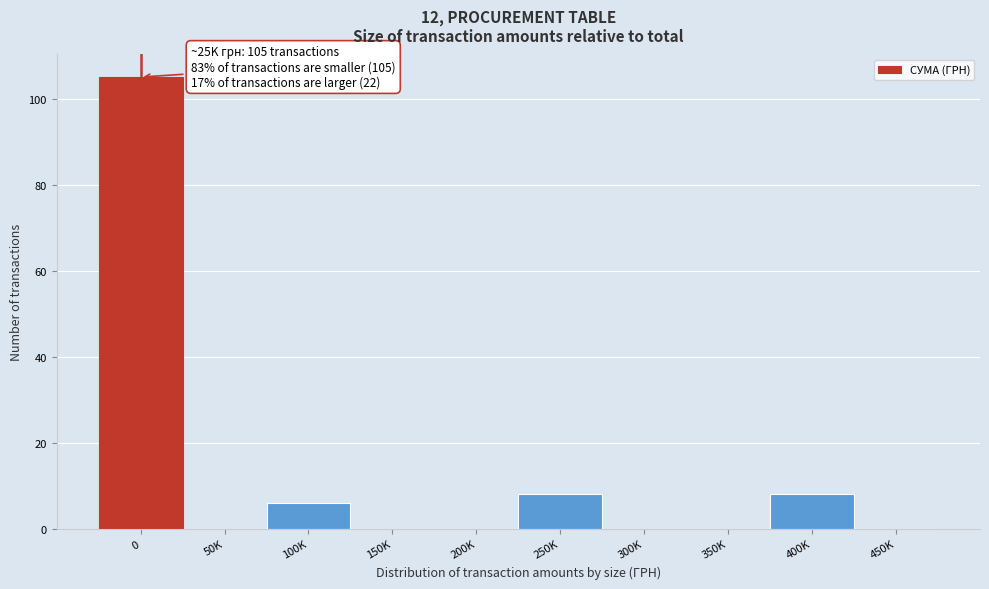

Reading left to right, what are all the values shown in this chart?

0=105	50K=0	100K=6	150K=0	200K=0	250K=8	300K=0	350K=0	400K=8	450K=0